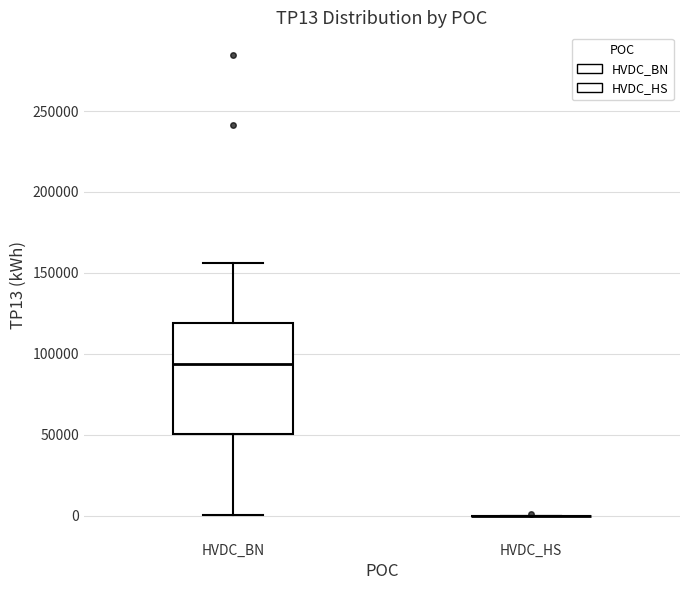

Reading left to right, read every box against the y-axis: the position of its median line, the range the box covers, and the ends of its whiskers. The values are not printed on the chart, so give them approximately, as read against the axis.

HVDC_BN: median 95000, box 50000 to 120000, whiskers 0 to 155000
HVDC_HS: box collapsed to a line at 0, whiskers 0 to 0